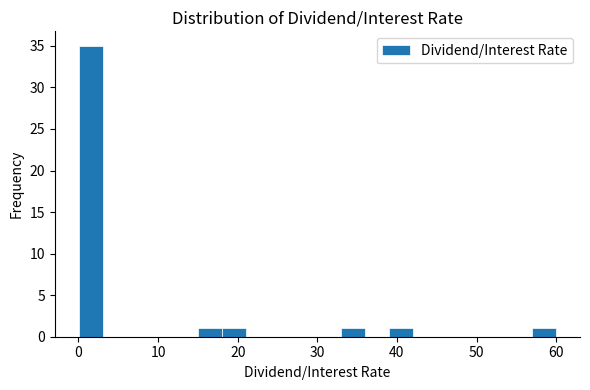

Around what value on the x-axis is the tallest bar? Give the approximate position of its centre, as read against the axis.

2